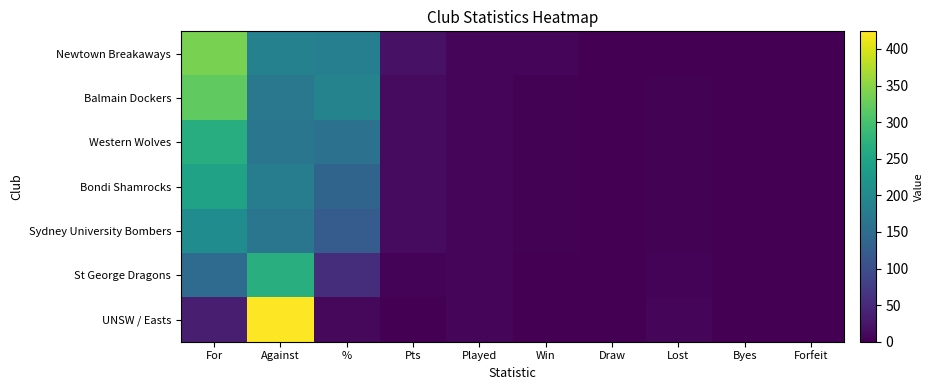

Which category has the highest value across all series?

Against